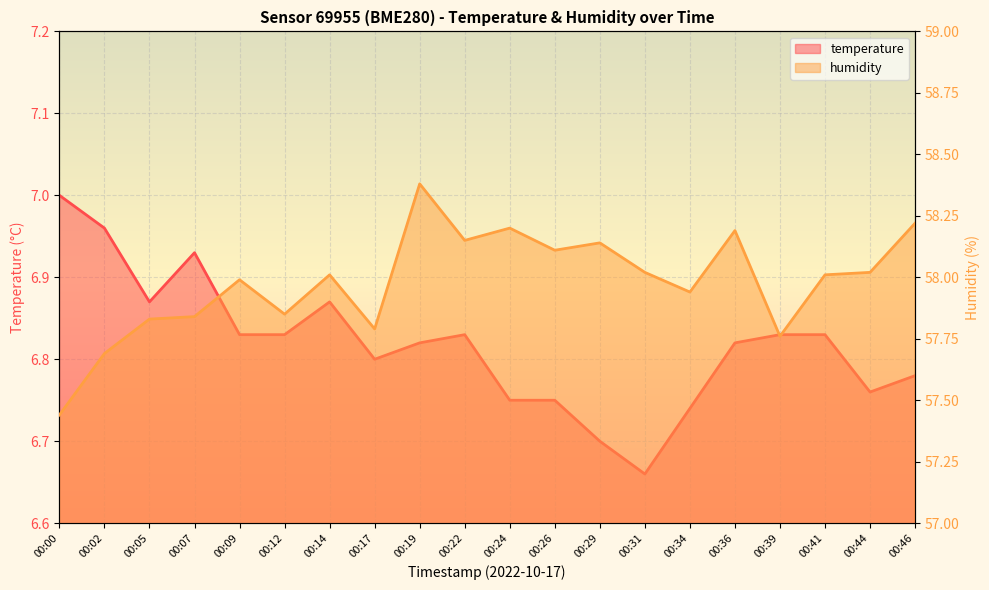

Reading left to right, list all the values displayed in this chart.

temperature: 7.0	7.0	6.9	6.9	6.8	6.8	6.9	6.8	6.8	6.8	6.8	6.8	6.7	6.7	6.7	6.8	6.8	6.8	6.8	6.8
humidity: 57.4	57.7	57.8	57.8	58.0	57.9	58.0	57.8	58.4	58.1	58.2	58.1	58.1	58.0	57.9	58.2	57.8	58.0	58.0	58.2